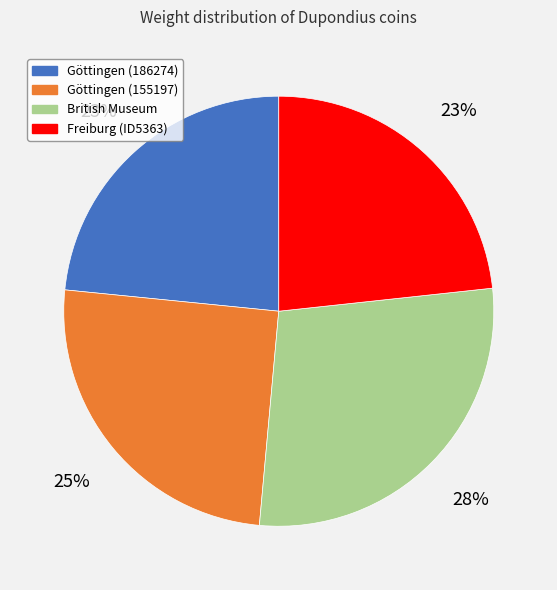

What percentage is the Göttingen (186274) slice, to the nearest percent?

23%